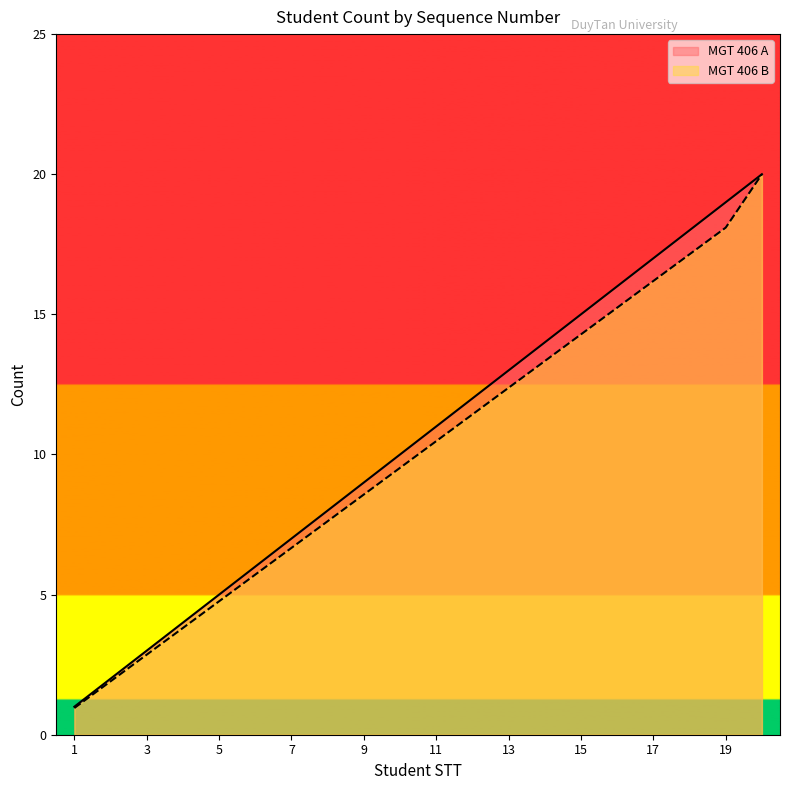

True or false: MGT 406 B has more than 0 interior local peaks.

False